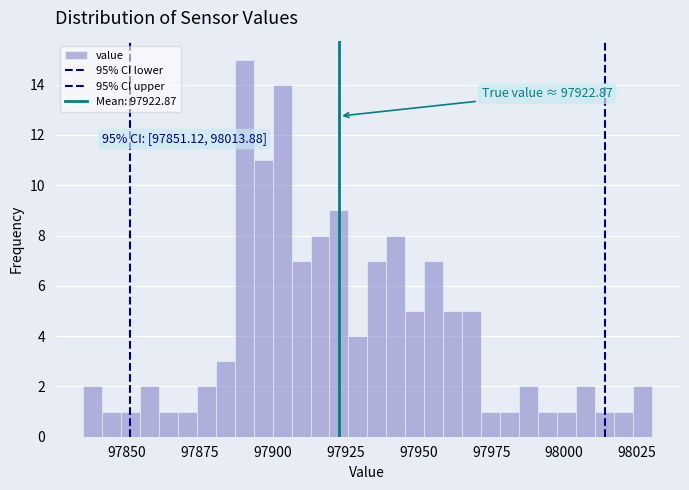

Around what value on the x-axis is the tallest bar? Give the approximate position of its centre, as read against the axis.

97890